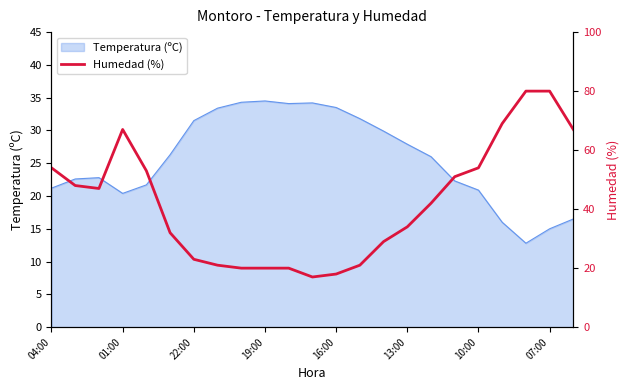

What is the highest value of the Temperatura (ºC) series?

34.5